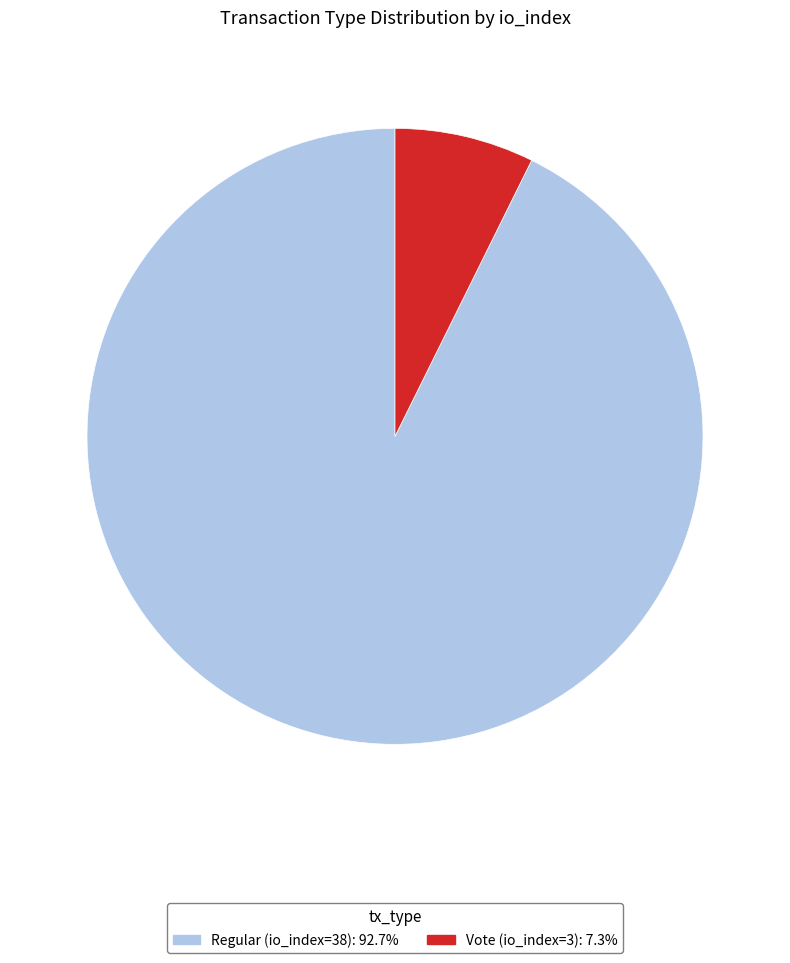

Do Vote (io_index=3) and Regular (io_index=38) together represent more than half of the pie?

Yes